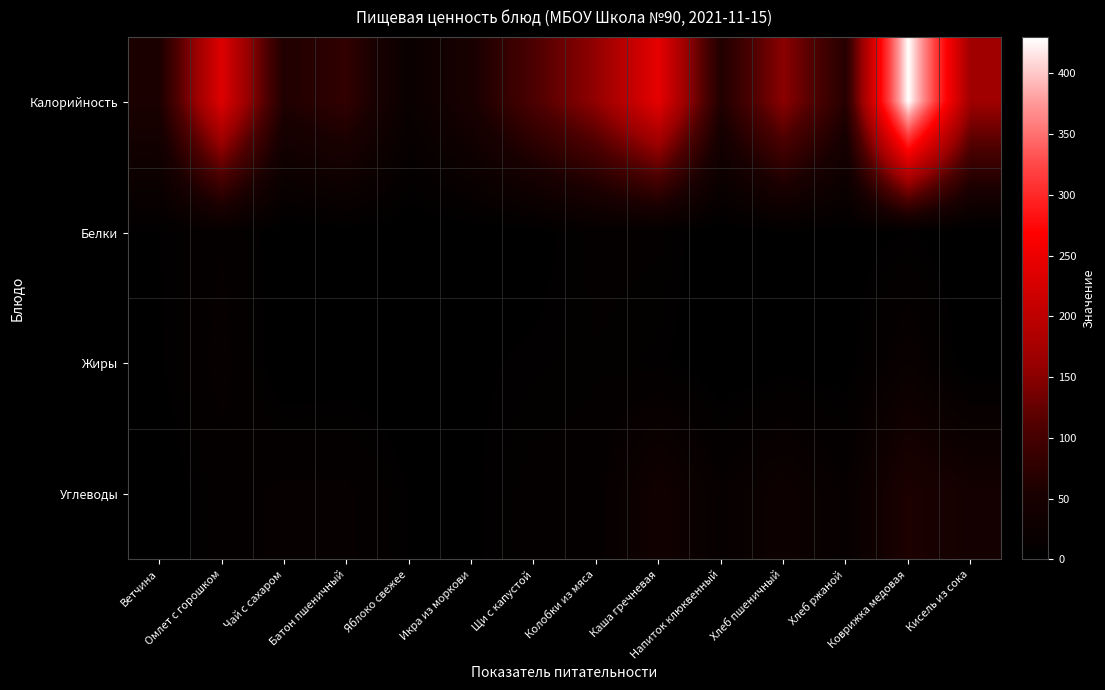

Which series has the largest total across all categories?

Калорийность